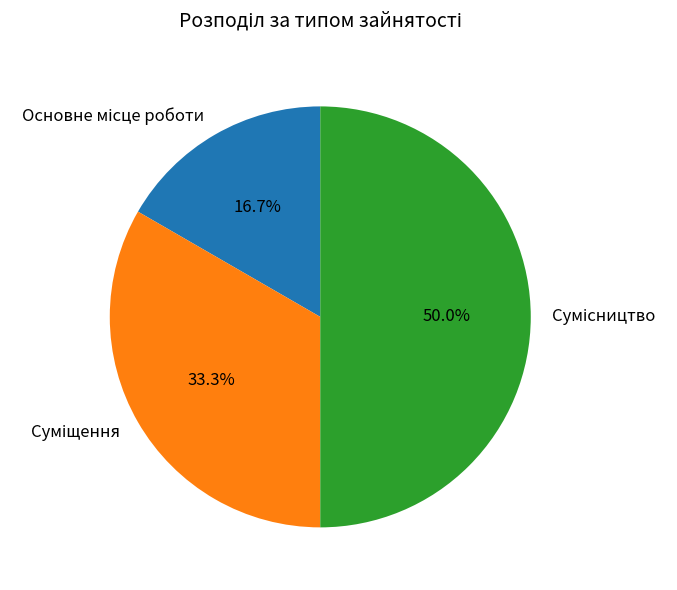

Count the number of slices in the pie.

3